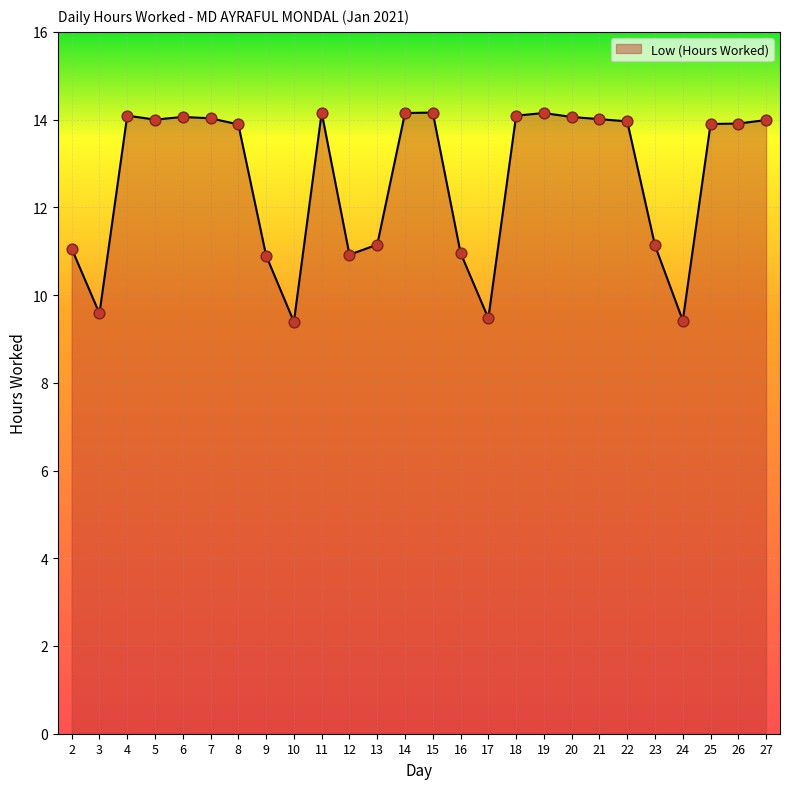

What is the change in value from 8 to 11?

+0.3